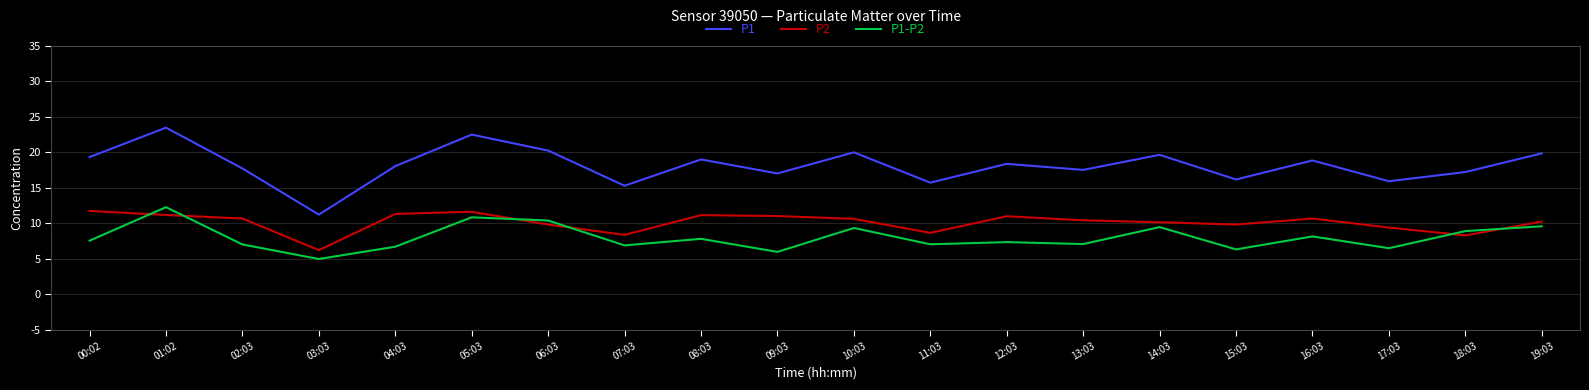

At which category is the sum across all series the highest?

01:02